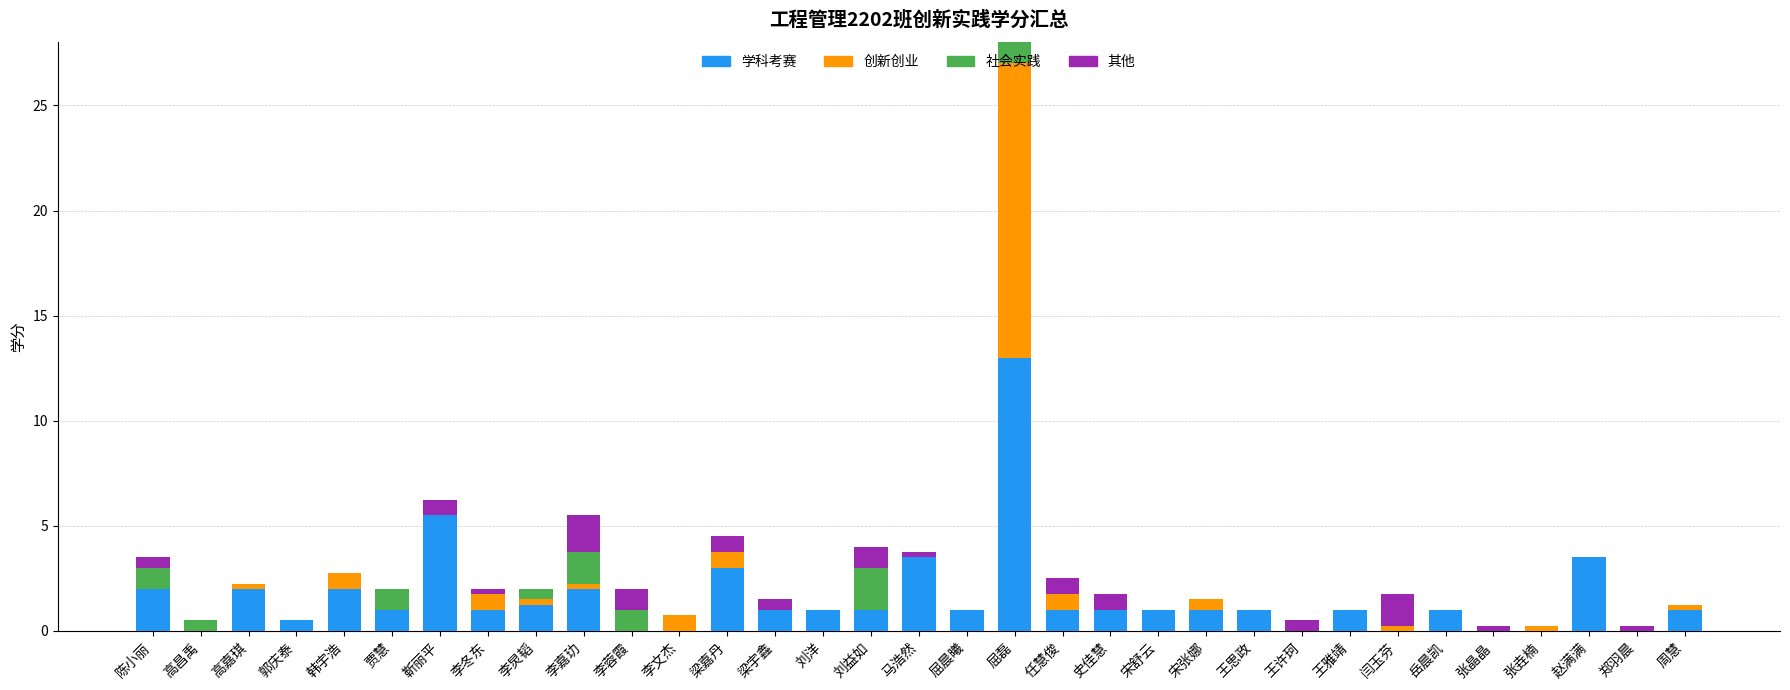

Are the bars horizontal?

No